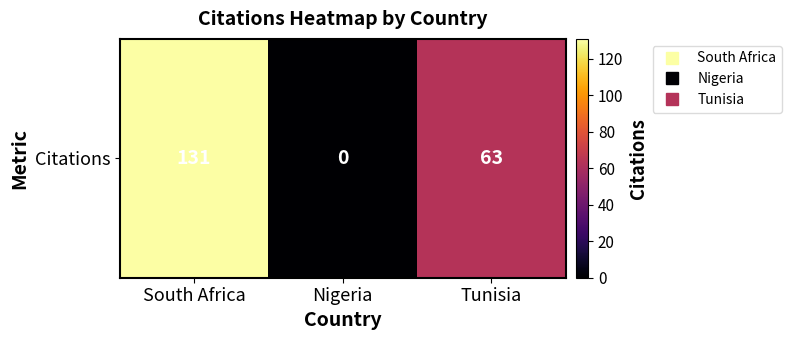

True or false: the data shows 176 at South Africa.

False